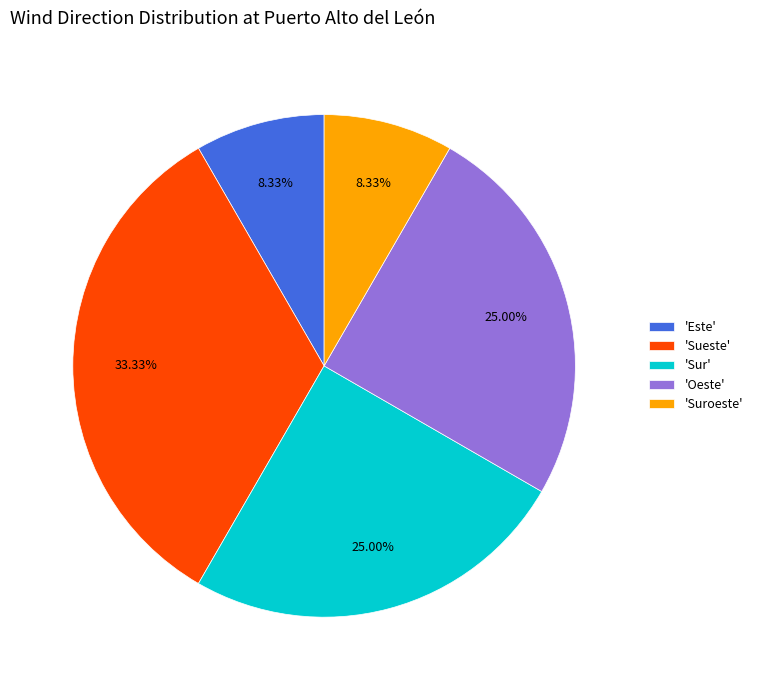

Does 'Suroeste' account for over 50% of the chart?

No